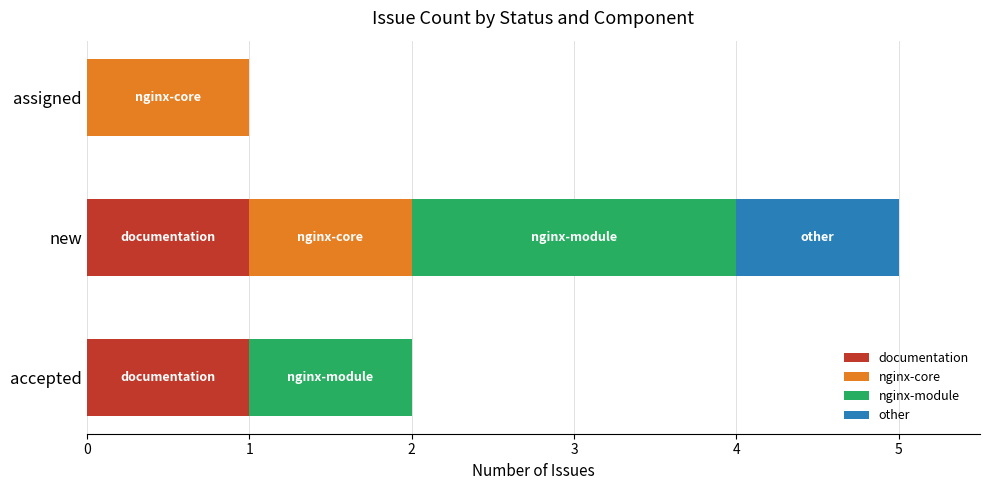

The documentation series shows 0 at assigned. True or false?

True